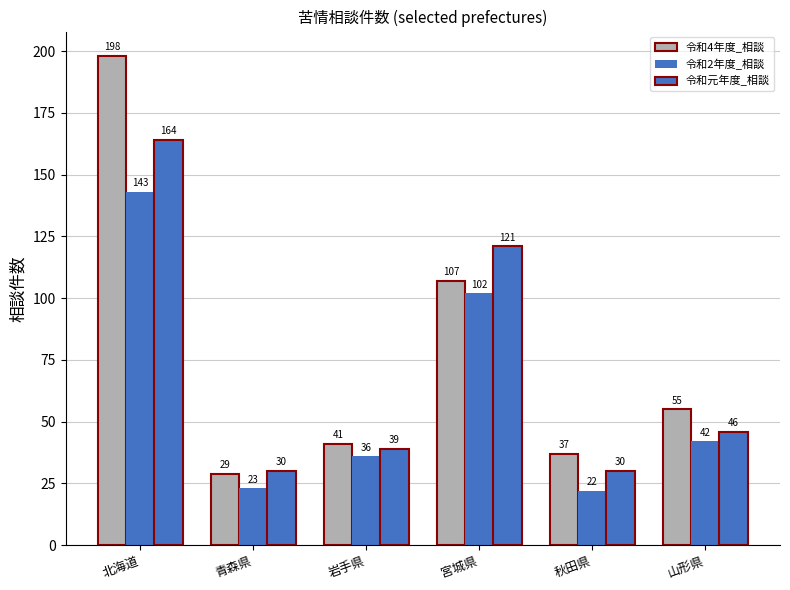

What is the sum of all 令和元年度_相談 values?

430